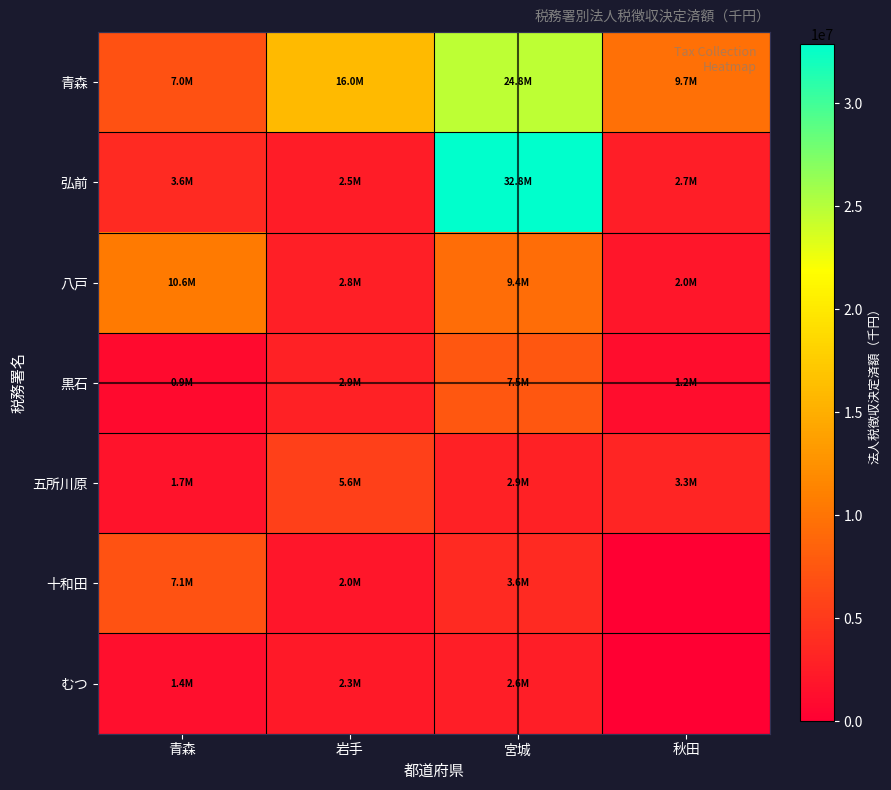

What is the total value across all series at 宮城?

83692644